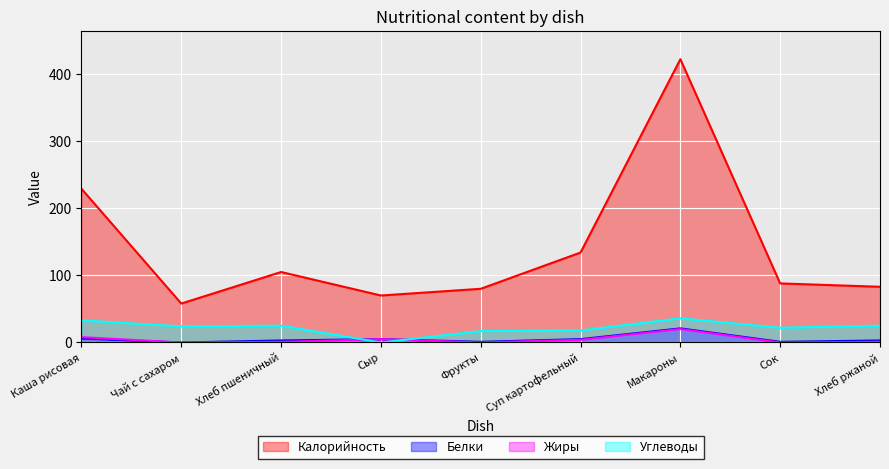

How many interior local peaks does the Белки series have?

2